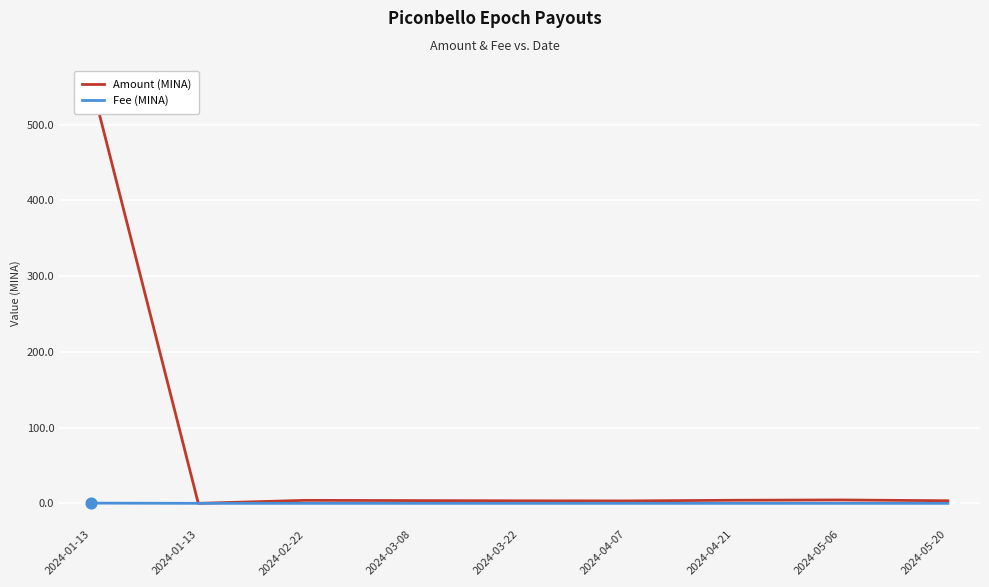

At how many categories does at least one series exceed 498?

1